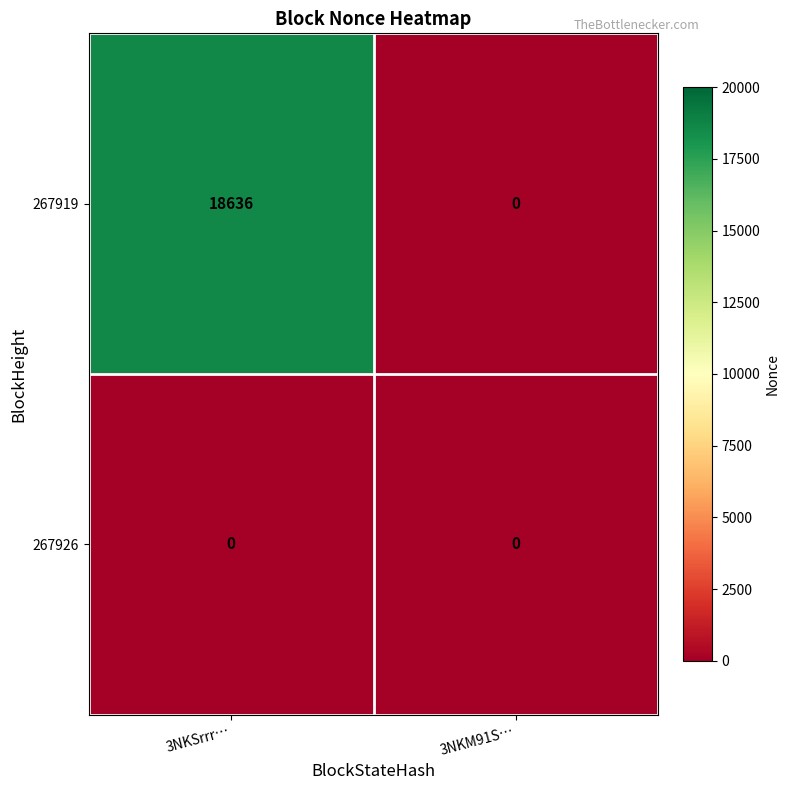

What is the difference between the 267919 values at 3NKSrrr… and 3NKM91S…?

18636